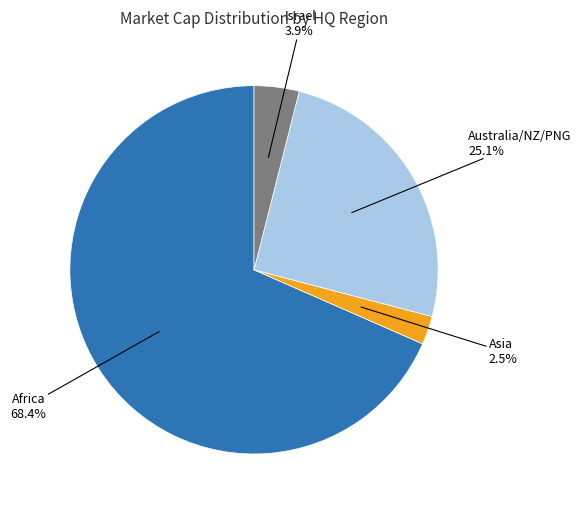

What is the smallest slice in the pie chart?

Asia